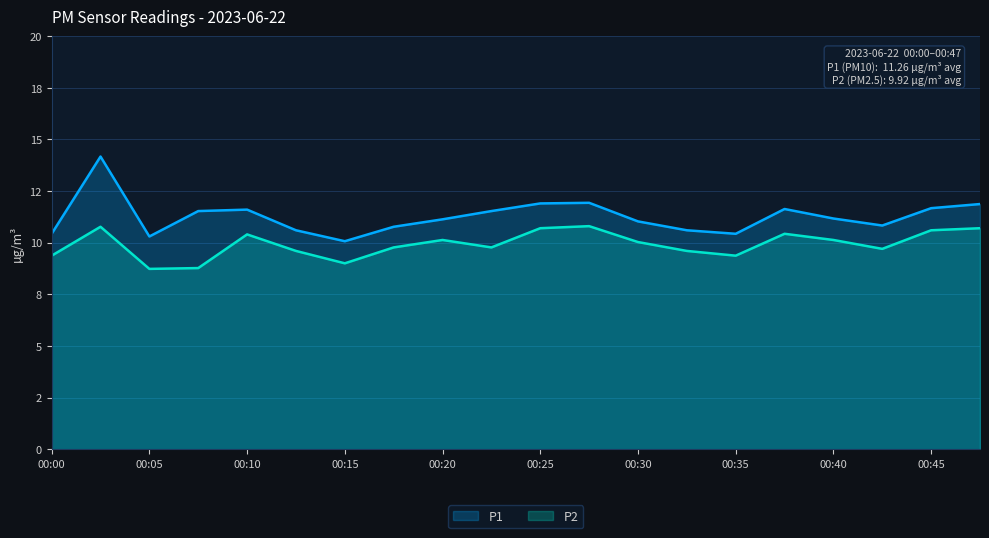

Reading right to left, what are all the values shown in this chart?

P1: 11.9	11.7	10.8	11.2	11.6	10.4	10.6	11.0	11.9	11.9	11.5	11.1	10.8	10.1	10.6	11.6	11.5	10.3	14.2	10.4
P2: 10.7	10.6	9.7	10.1	10.4	9.4	9.6	10.0	10.8	10.7	9.8	10.1	9.8	9.0	9.6	10.4	8.8	8.7	10.8	9.4